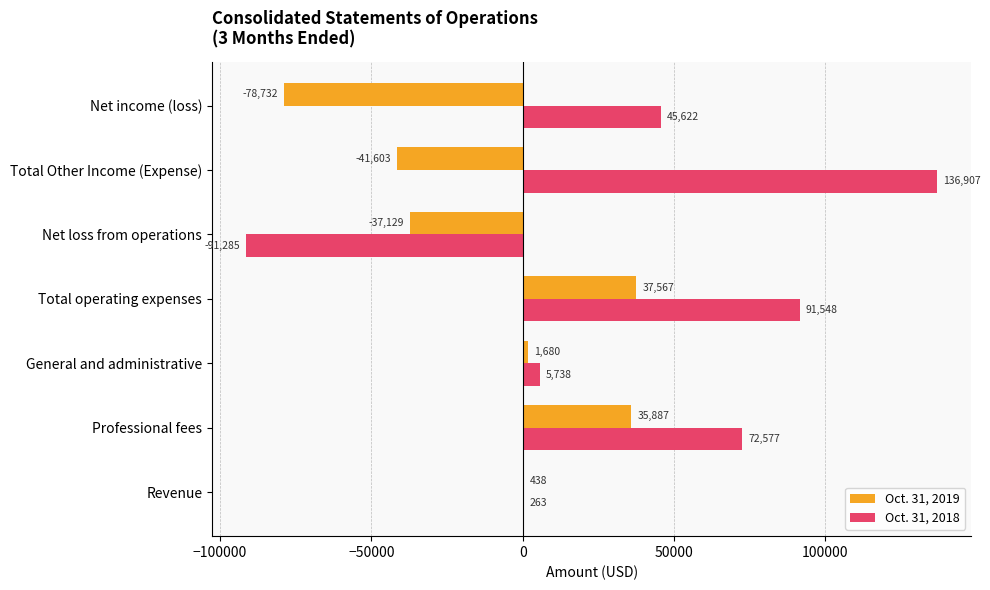

Between Revenue and Net income (loss), which series saw the biggest shift?

Oct. 31, 2019